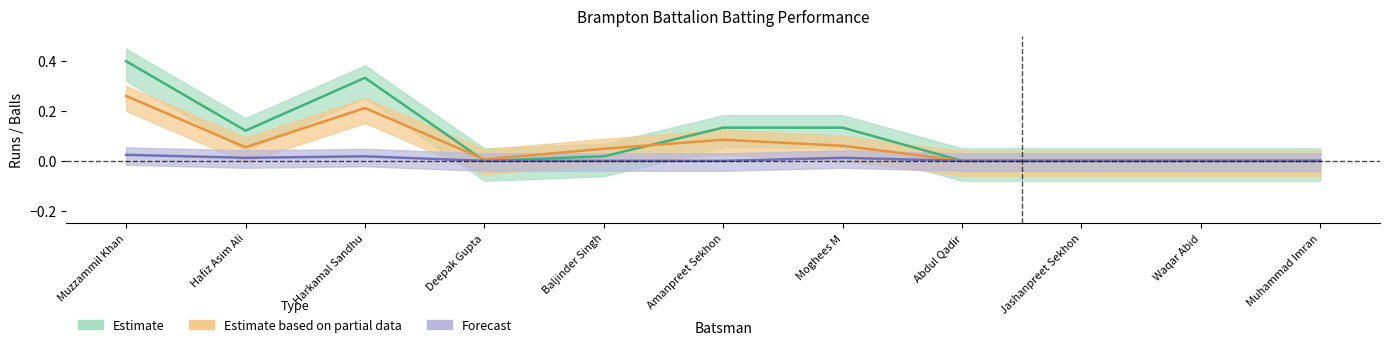

What is the difference between the maximum and minimum values in the Runs series?

0.4